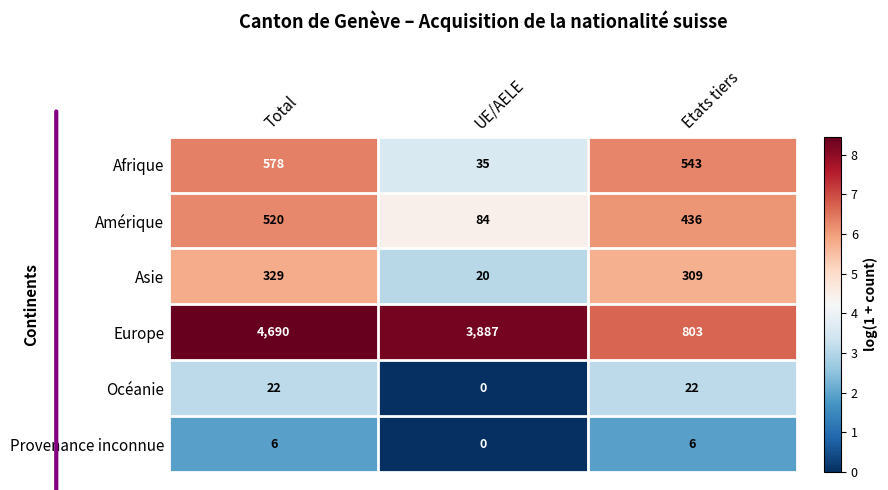

What is the average value of the Amérique series?

347